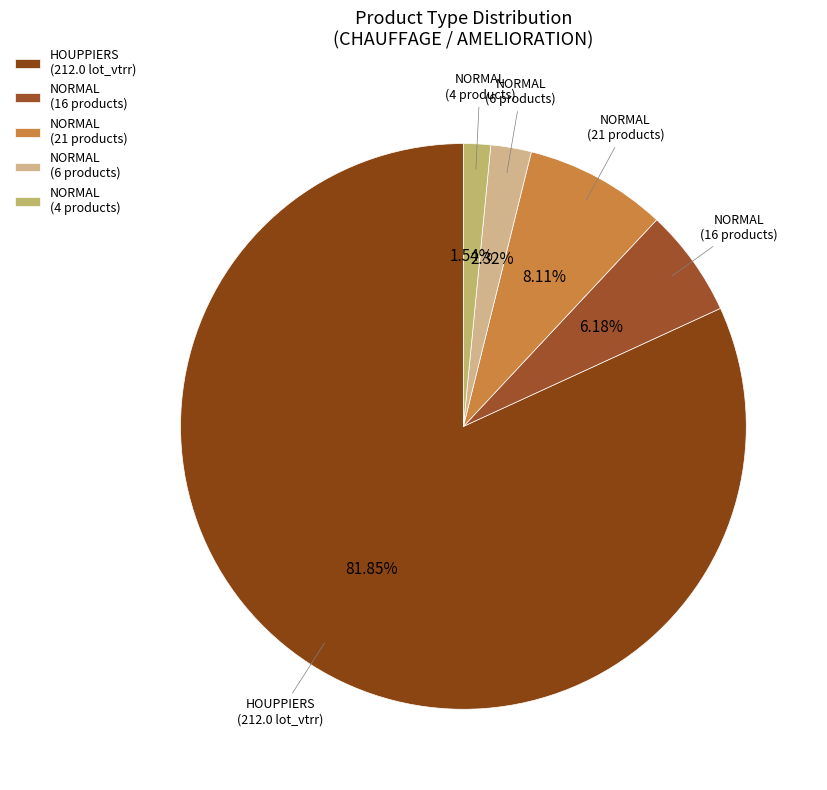

To the nearest percent, what is the difference between the largest and smallest slice percentages?

80%